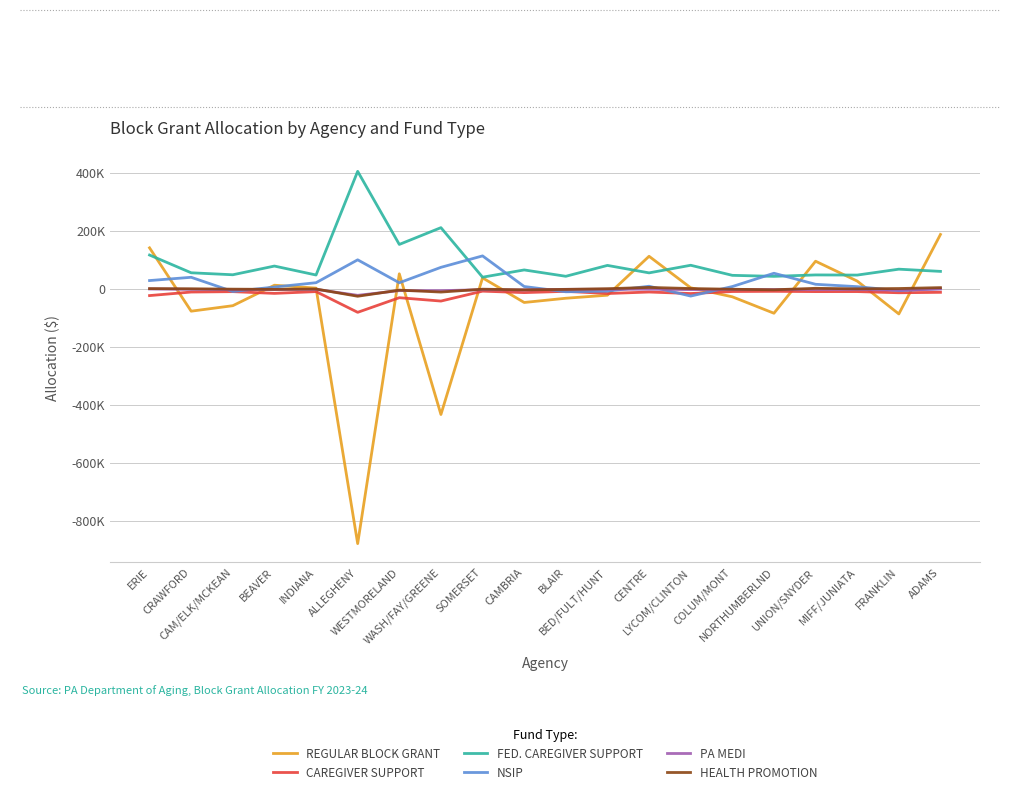

What is the value of the REGULAR BLOCK GRANT point at the 19th from the left?

-86571